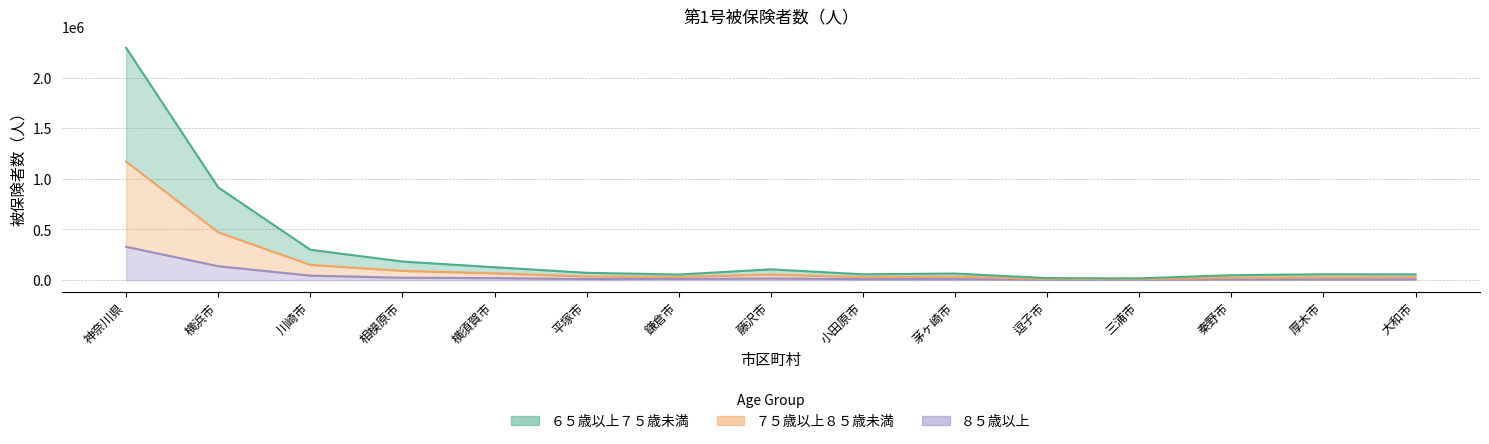

What is the total value across all series at 神奈川県?

3795762